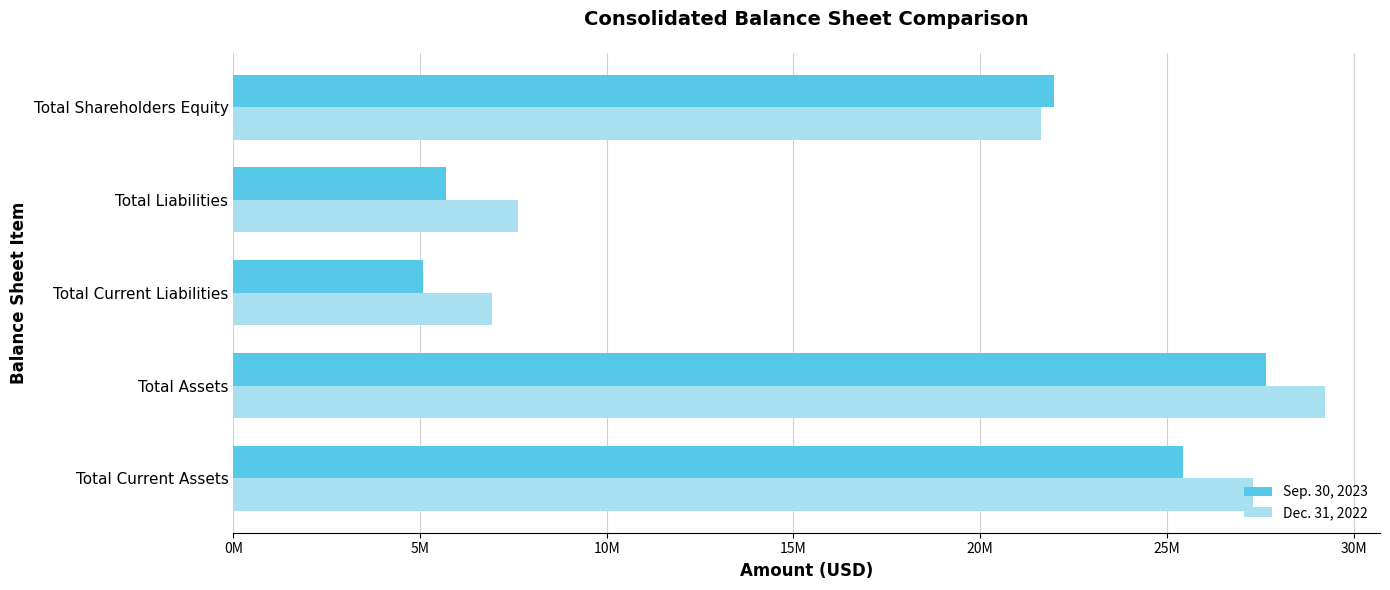

What is the difference between the maximum and minimum values in the Dec. 31, 2022 series?

22312834